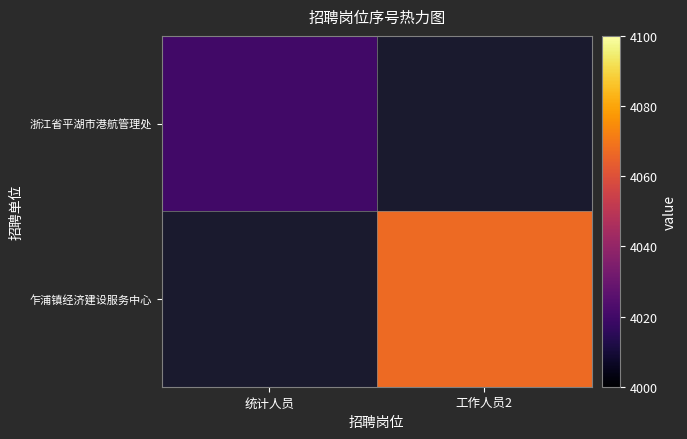

Is it true that 乍浦镇经济建设服务中心 equals 4067.0 at 工作人员2?

True